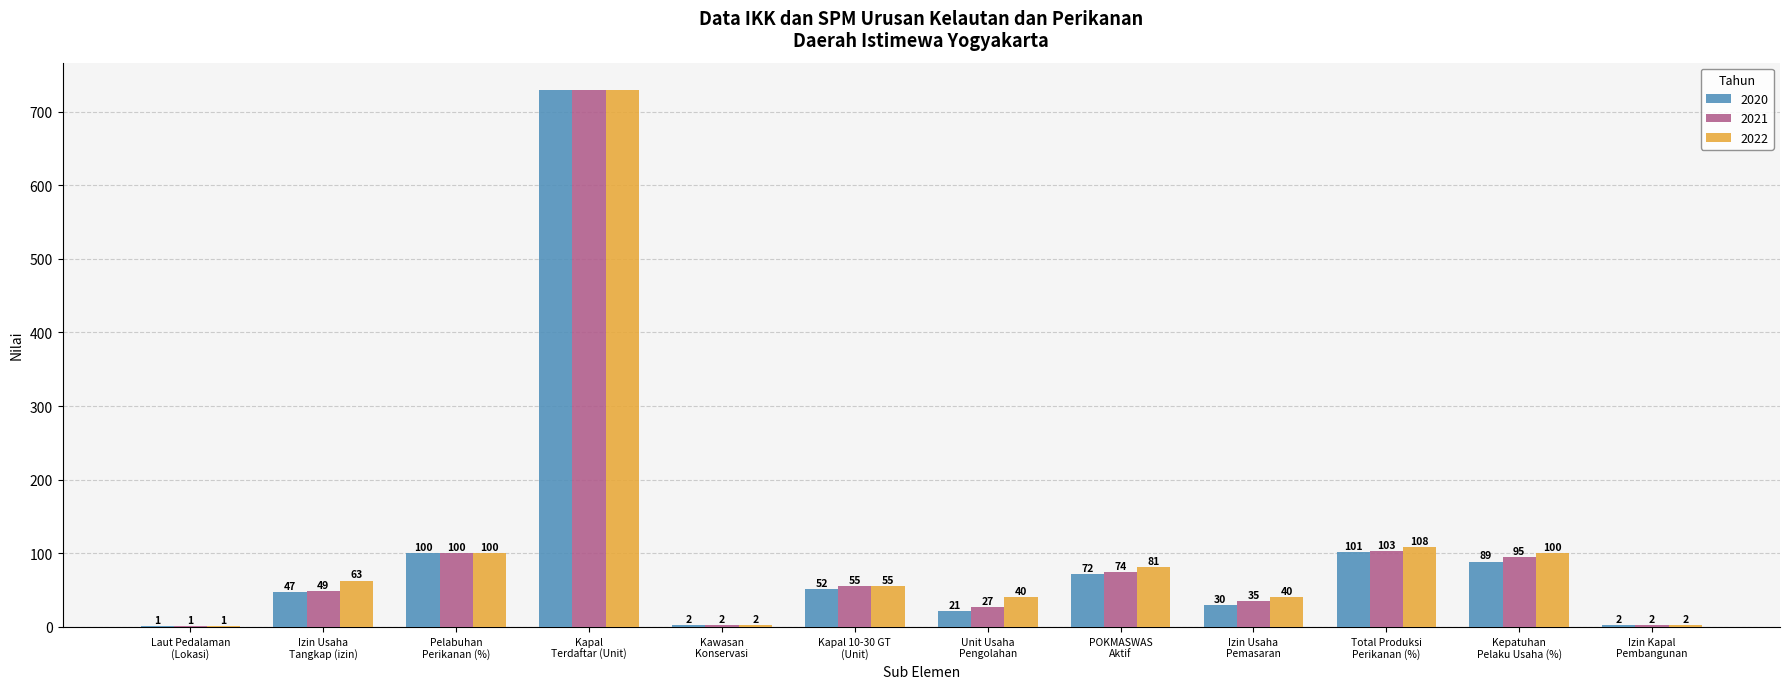

What value does the 2021 series have at Kapal
Terdaftar (Unit)?

730.0